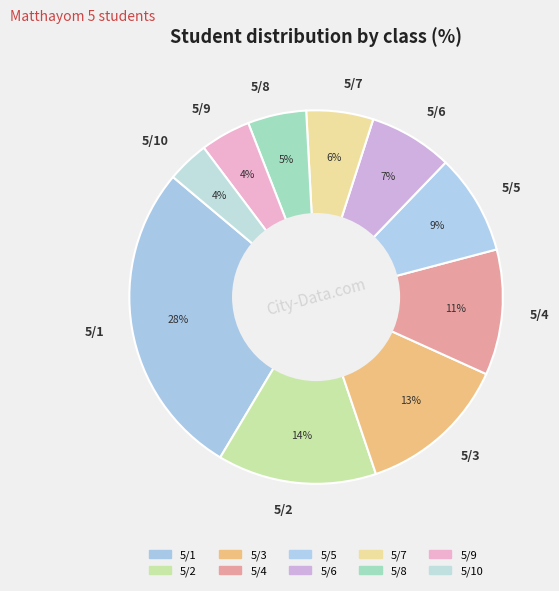

Does any single category account for the majority?

No